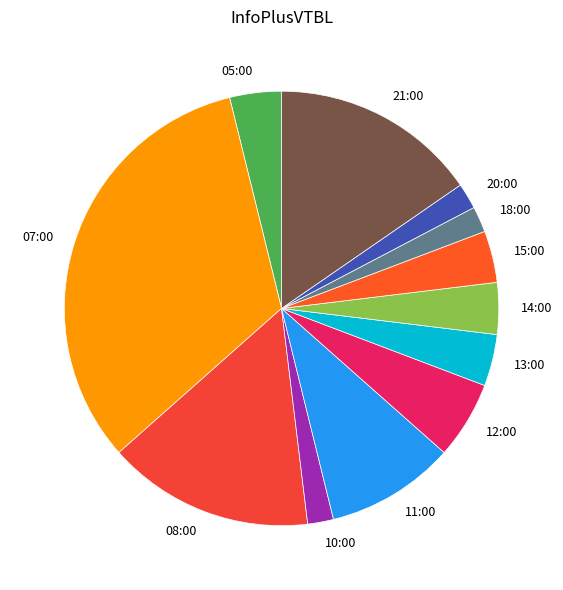

Combined, do 15:00 and 10:00 account for over 50%?

No